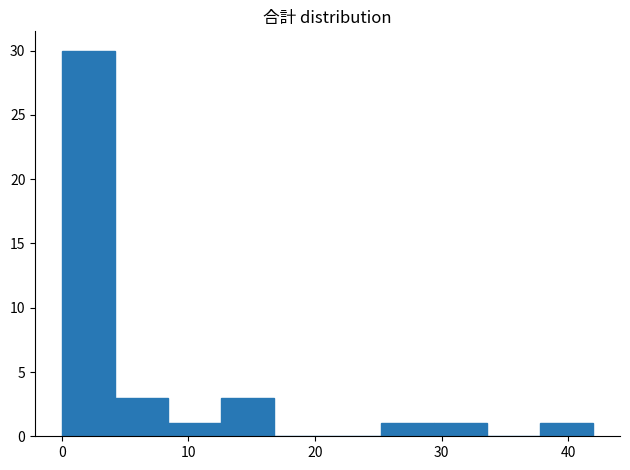

Reading left to right, transcribe this chart: for each bar, give the range it covers on the x-axis and its height. Neither the bar edges nor the heights are printed on the chart, so give them approximately, as read against the axes.

0.0 to 4.2: 30
4.2 to 8.4: 3
8.4 to 12.6: 1
12.6 to 16.8: 3
16.8 to 21.0: 0
21.0 to 25.2: 0
25.2 to 29.4: 1
29.4 to 33.6: 1
33.6 to 37.8: 0
37.8 to 42.0: 1